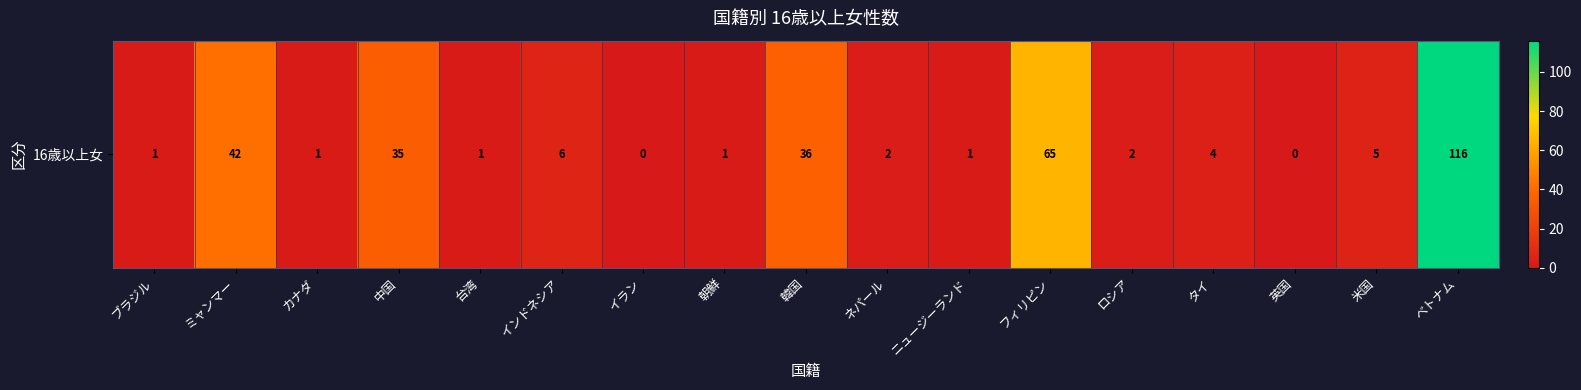

How many distinct data groups are displayed?

1